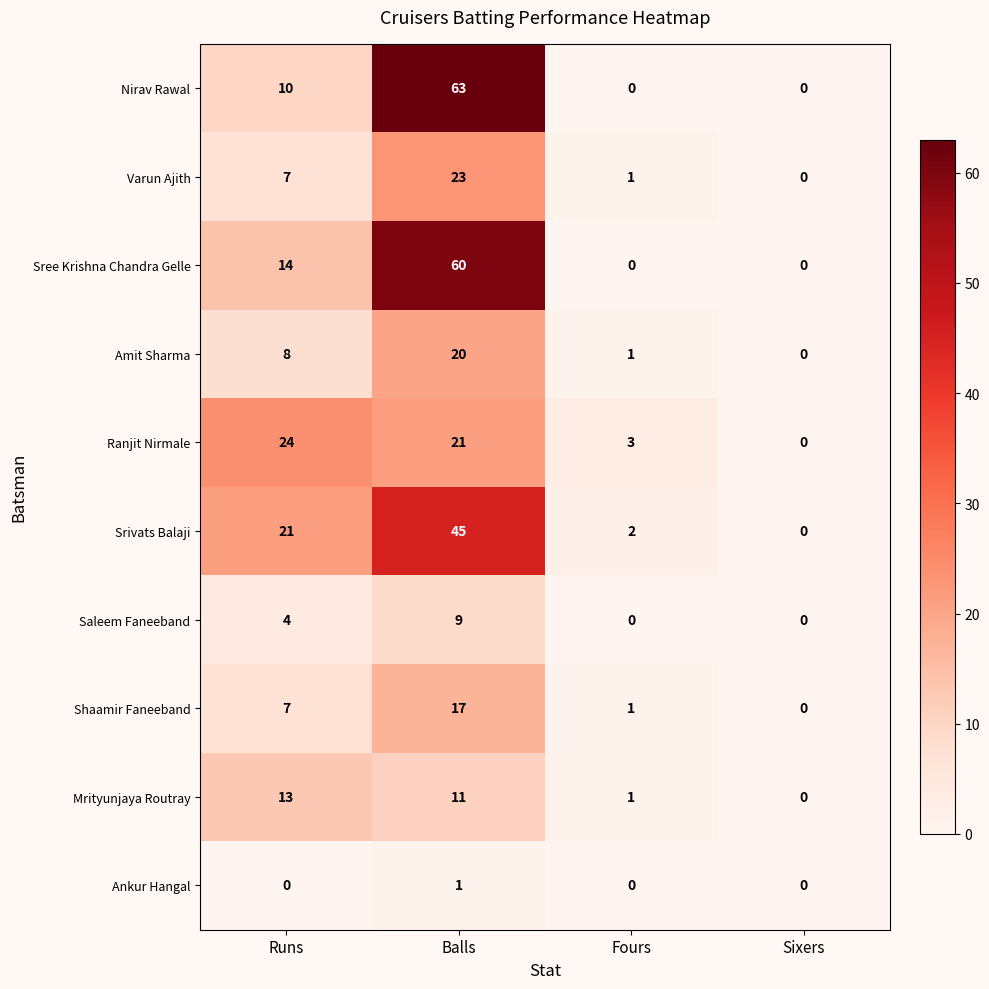

How many series are shown in this chart?

10